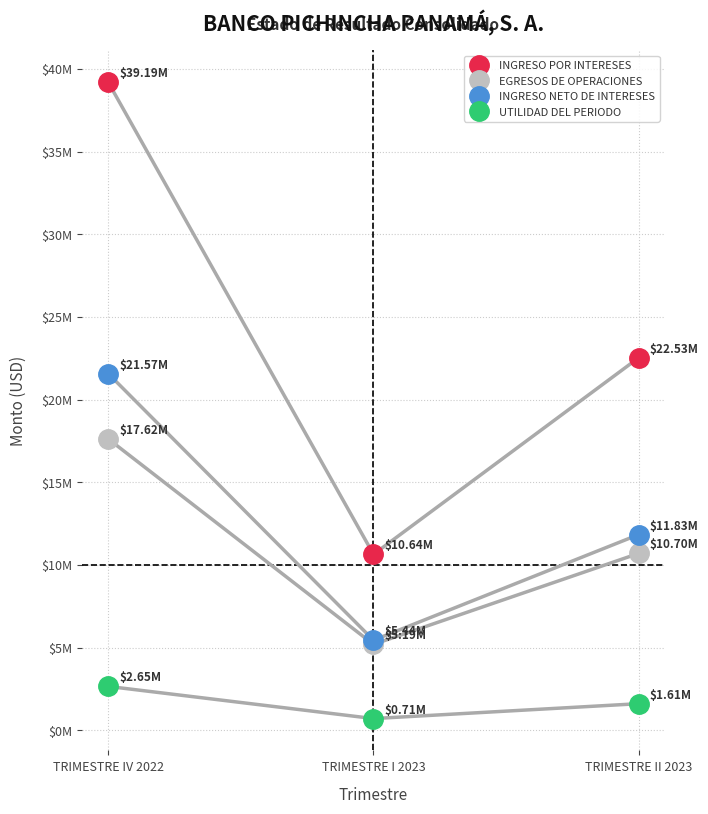

What is the label of the 2nd point from the left?

TRIMESTRE I 2023